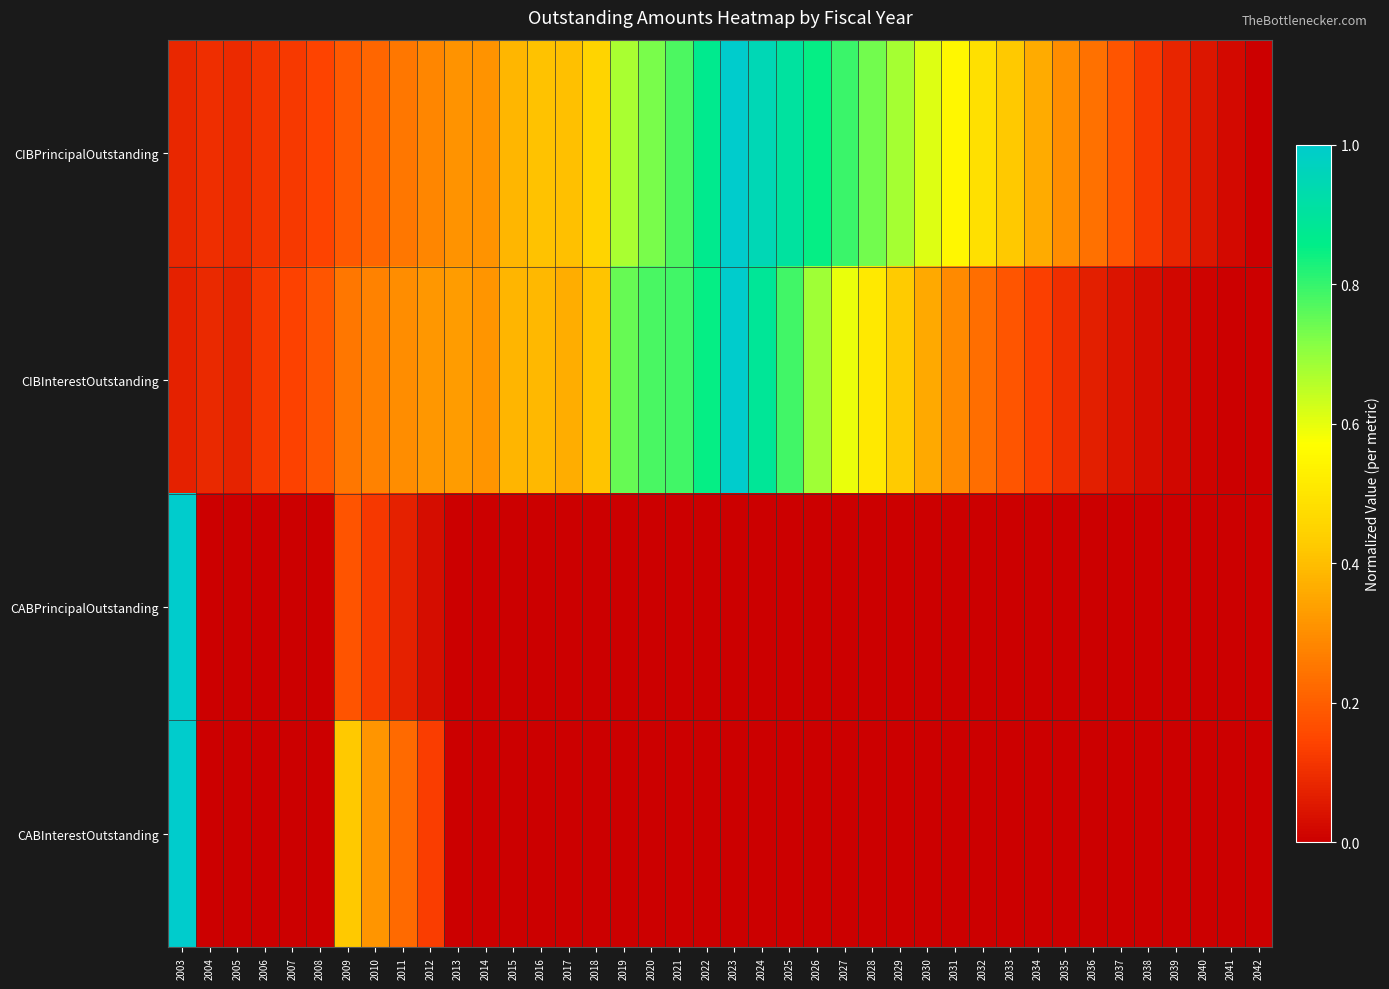

At which category does the chart reach its peak across all series?

2023